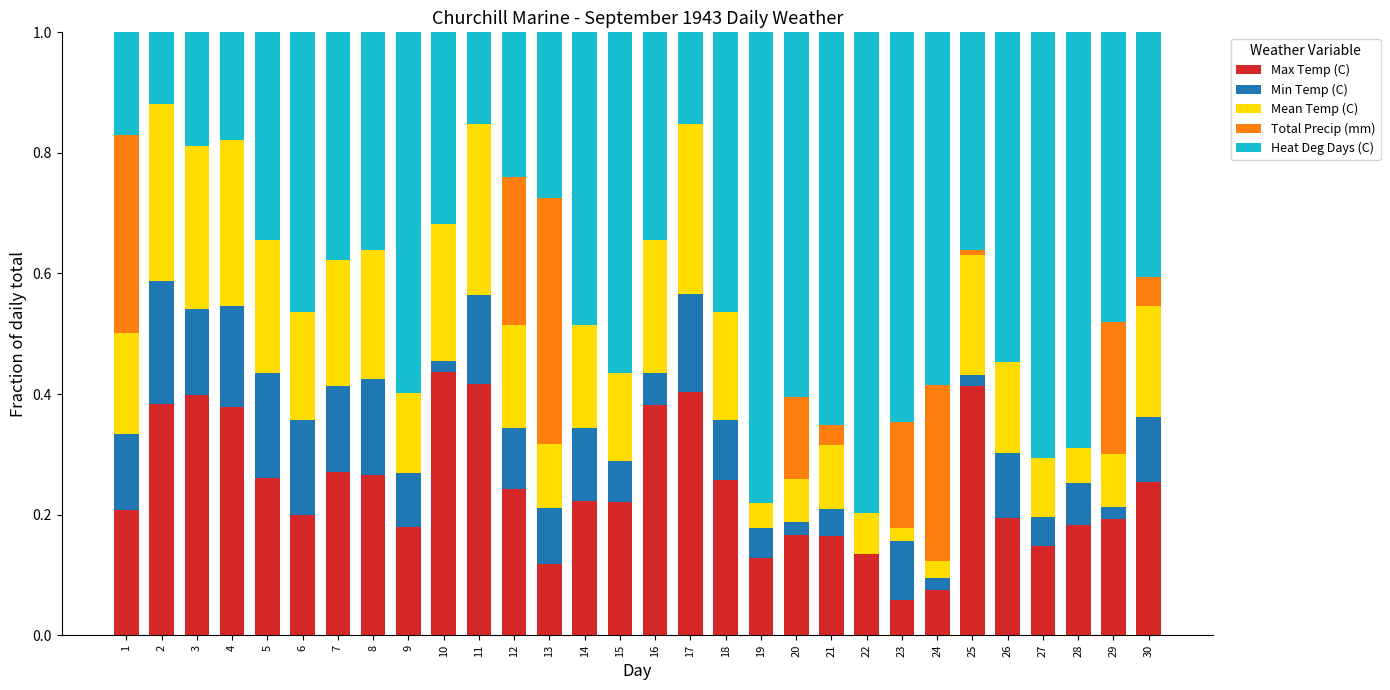

The value of Max Temp (C) at 25 is 0.4. True or false?

True